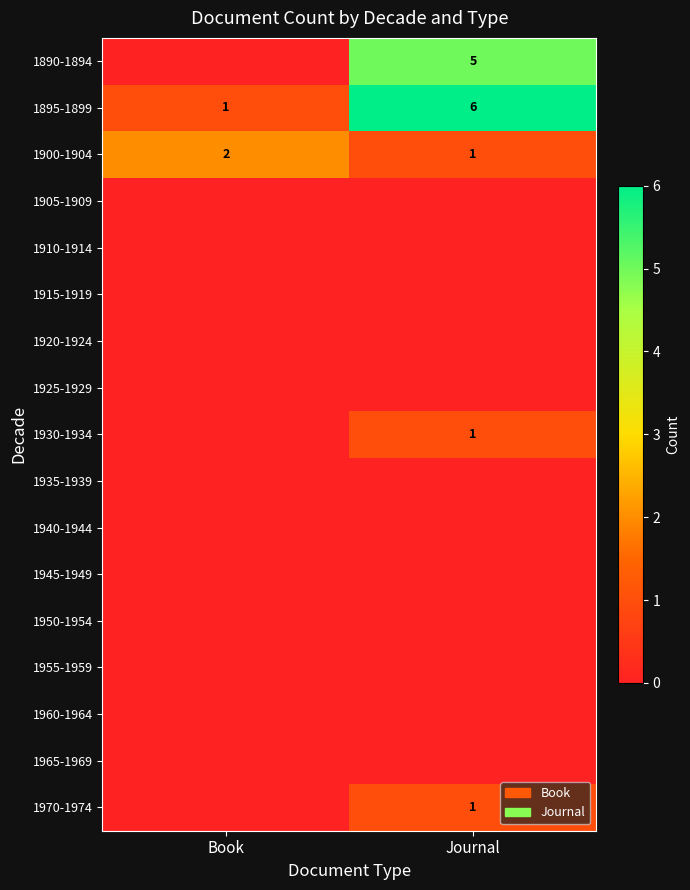

What is the spread (max minus min) of values at Journal?

6